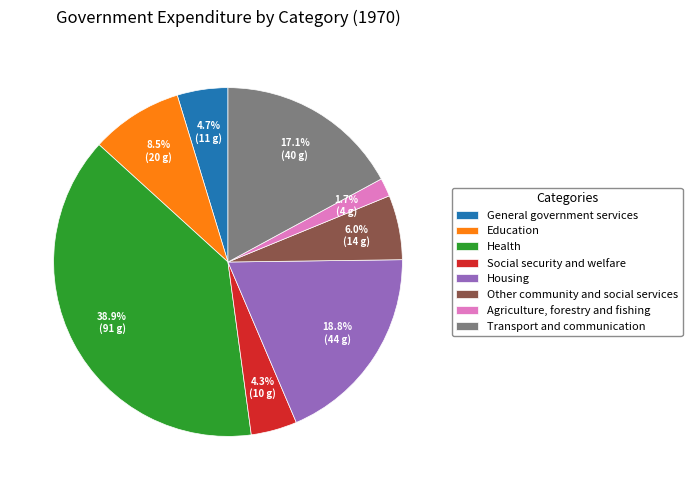

Which slice is the smallest?

Agriculture, forestry and fishing